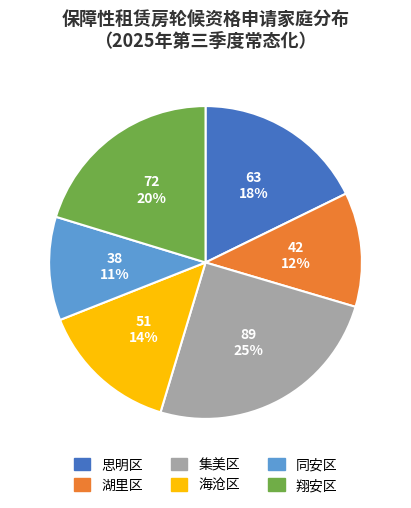

To the nearest percent, what is the average slice percentage?

17%